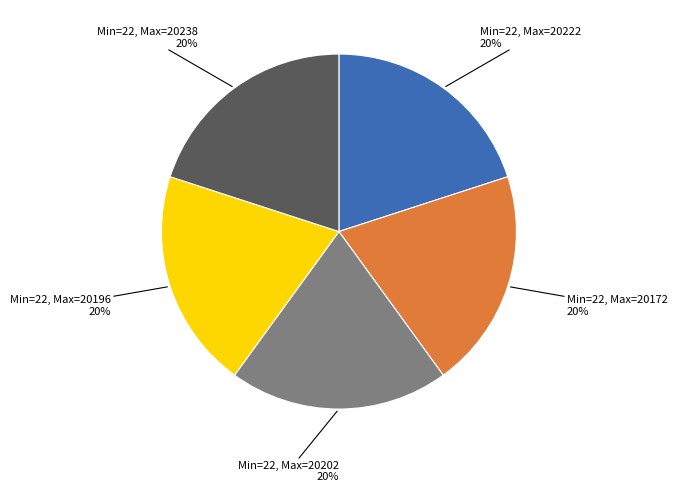

Count the number of slices in the pie.

5